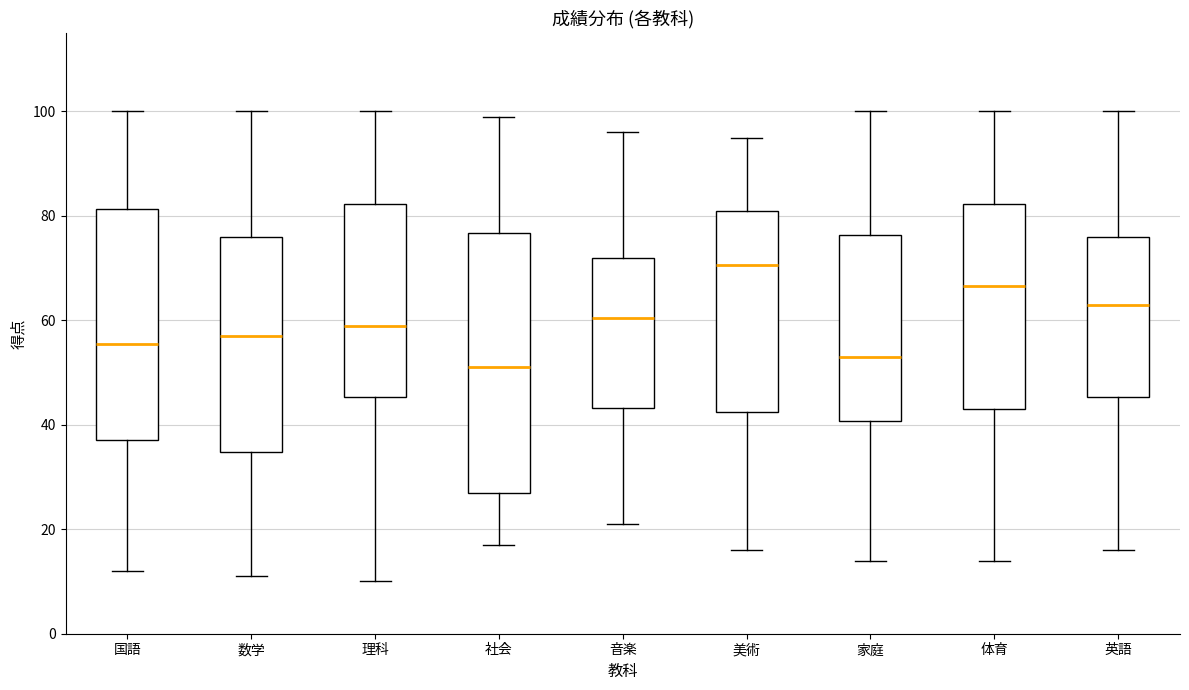

Reading left to right, transcribe this box plot: for each box, give where its median line is, the range the box spans, and where its two whiskers end, as read against the y-axis. The values are not printed on the chart, so give them approximately, as read against the axis.

国語: median 56, box 38 to 82, whiskers 12 to 100
数学: median 58, box 34 to 76, whiskers 12 to 100
理科: median 60, box 46 to 82, whiskers 10 to 100
社会: median 52, box 28 to 76, whiskers 18 to 100
音楽: median 60, box 44 to 72, whiskers 22 to 96
美術: median 70, box 42 to 82, whiskers 16 to 96
家庭: median 54, box 40 to 76, whiskers 14 to 100
体育: median 66, box 44 to 82, whiskers 14 to 100
英語: median 64, box 46 to 76, whiskers 16 to 100